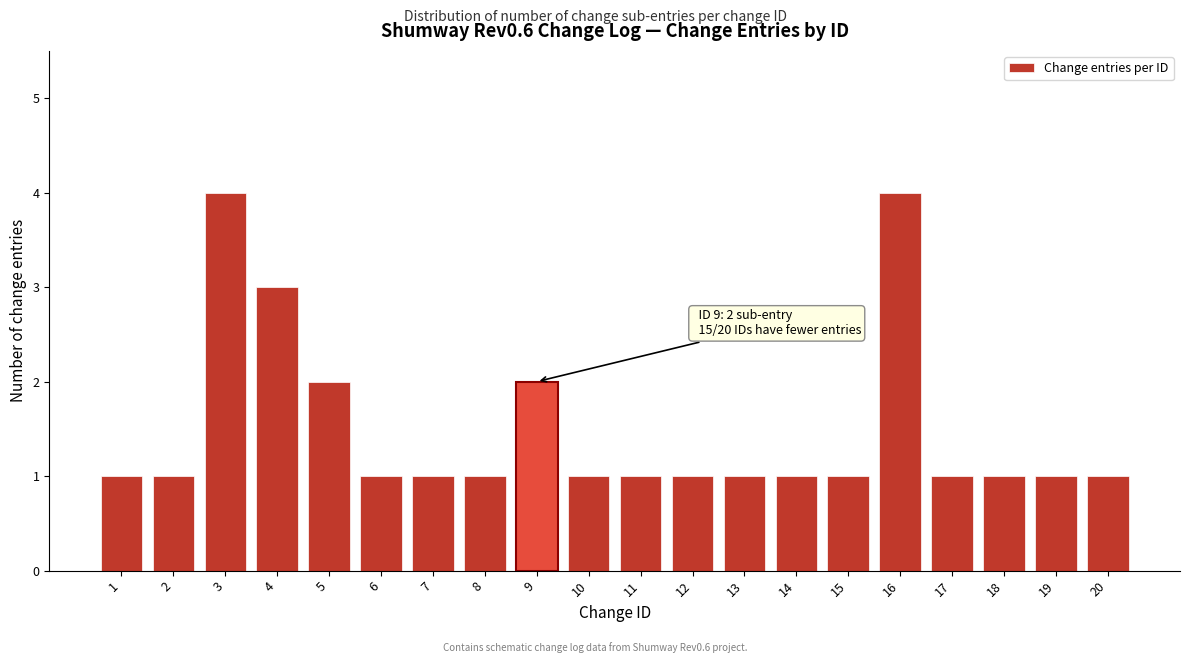

Reading left to right, what are all the values shown in this chart?

1=1	2=1	3=4	4=3	5=2	6=1	7=1	8=1	9=2	10=1	11=1	12=1	13=1	14=1	15=1	16=4	17=1	18=1	19=1	20=1